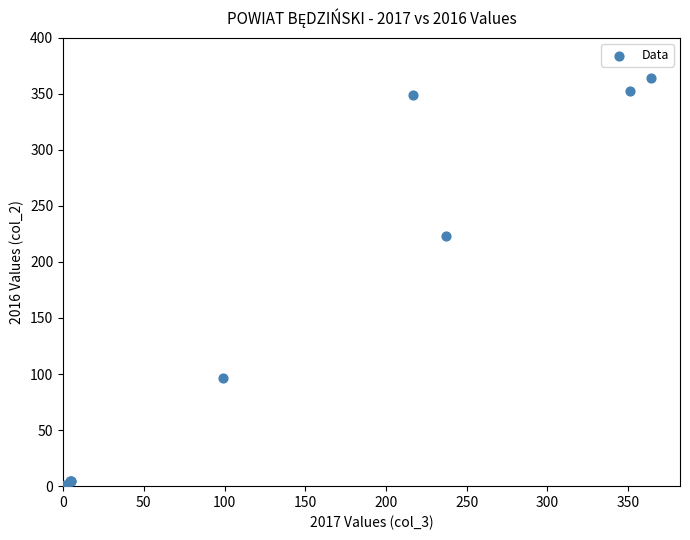

What Y value in the scatter plot is closest to 182?

223.0